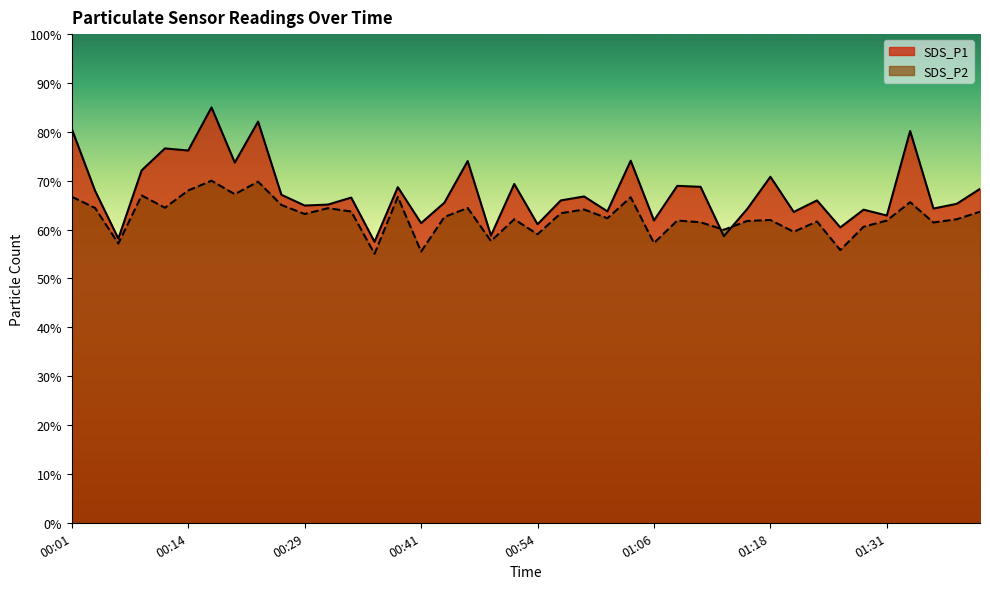

At 00:11, list the series in order from largest to smallest.

SDS_P1, SDS_P2